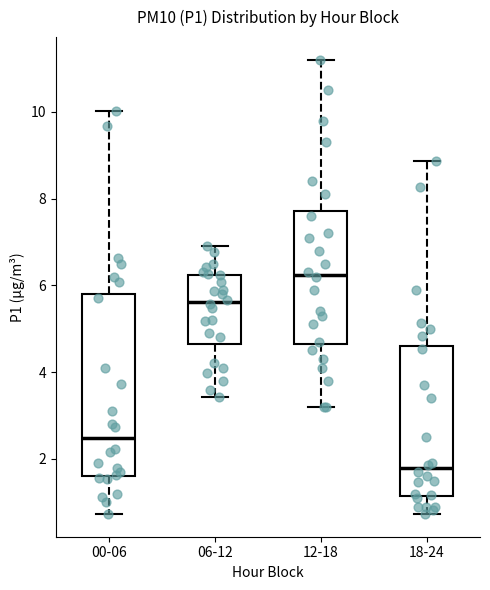

Reading left to right, read every box against the y-axis: the position of its median line, the range the box covers, and the ends of its whiskers. The values are not printed on the chart, so give them approximately, as read against the axis.

00-06: median 2.4, box 1.6 to 5.8, whiskers 0.8 to 10.0
06-12: median 5.6, box 4.6 to 6.2, whiskers 3.4 to 7.0
12-18: median 6.2, box 4.6 to 7.8, whiskers 3.2 to 11.2
18-24: median 1.8, box 1.2 to 4.6, whiskers 0.8 to 8.8